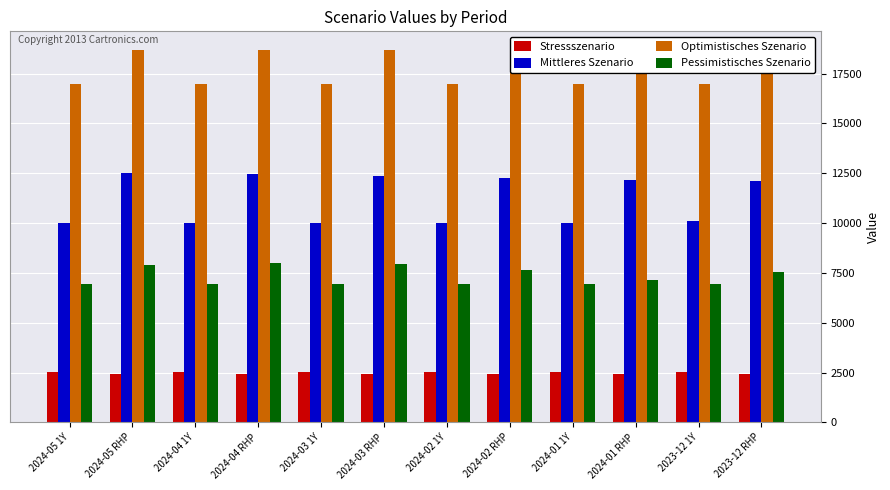

What position from the left is 2024-03 RHP?

6